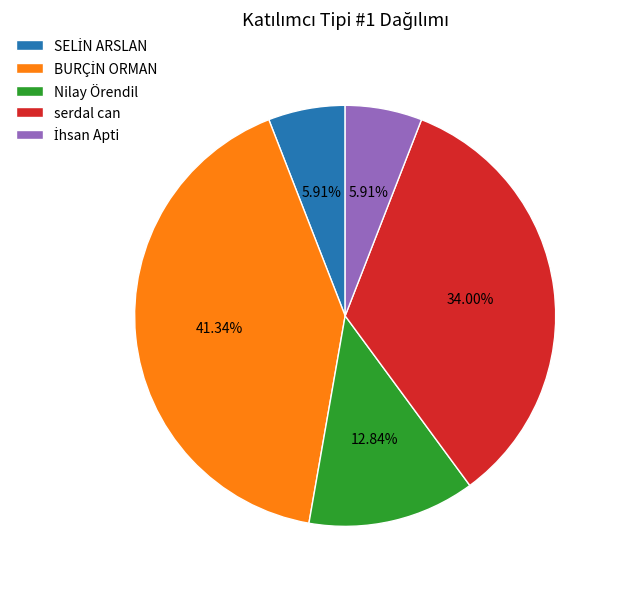

Is there a majority slice in this chart?

No